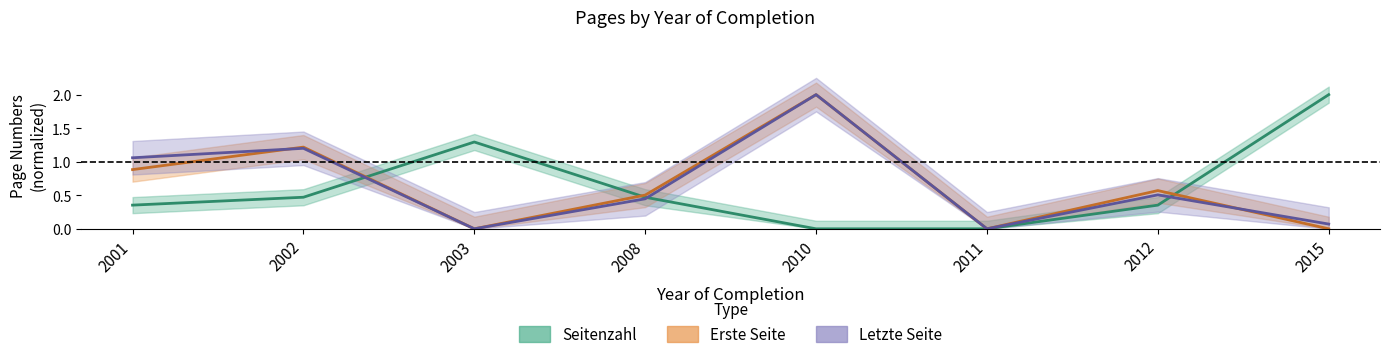

Reading right to left, extract all data points from this chart.

Seitenzahl: 2.0	0.4	0.0	0.0	0.5	1.3	0.5	0.4
Erste Seite: 0.0	0.6	0.0	2.0	0.5	0.0	1.2	0.9
Letzte Seite: 0.1	0.5	0.0	2.0	0.4	0.0	1.2	1.1